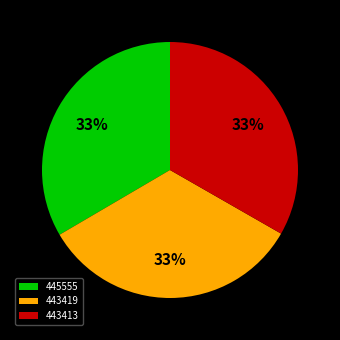

How many slices are in this pie chart?

3